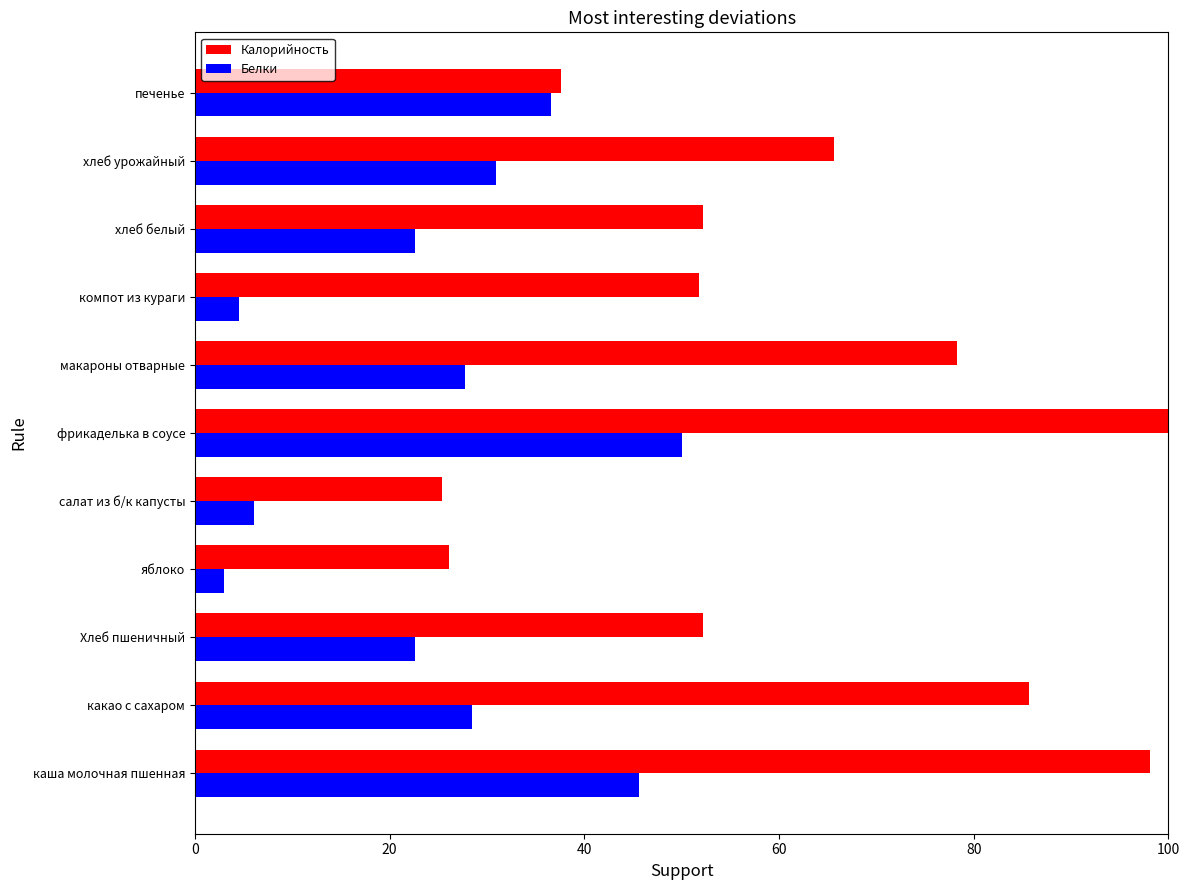

How many data points does each series have?

11